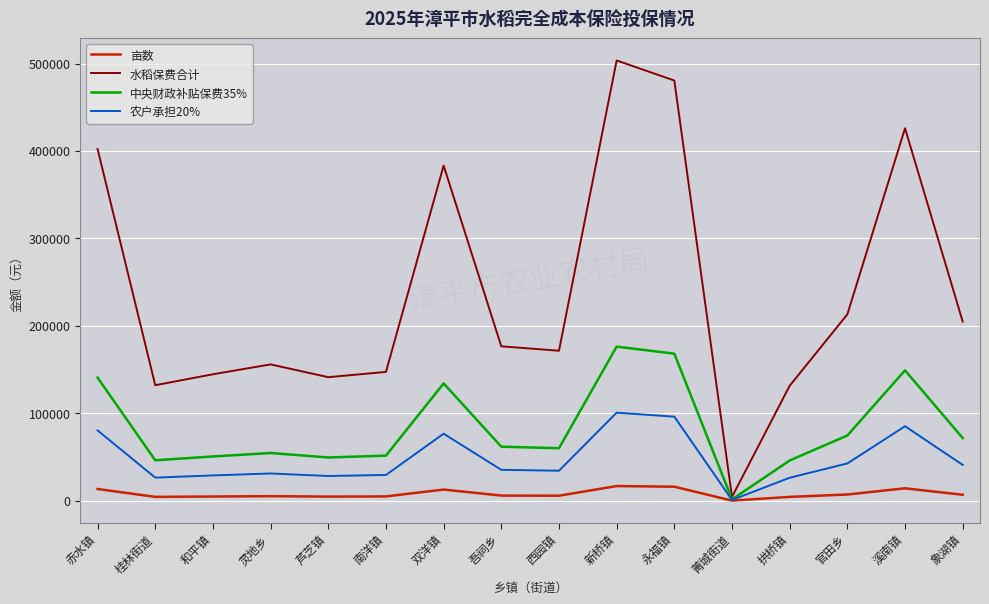

What is the difference between the maximum and minimum values in the 水稻保费合计 series?

499200.0